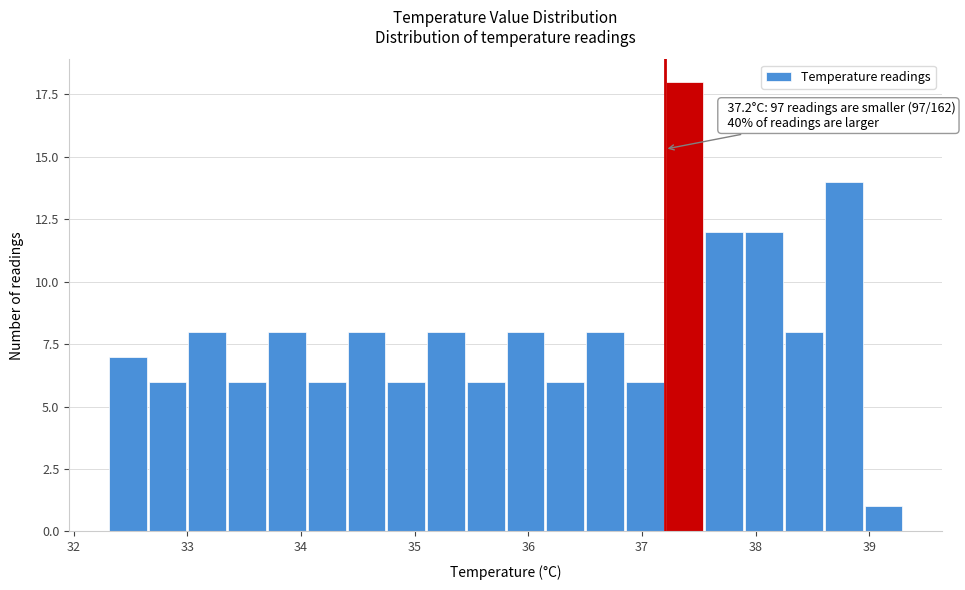

Read against the x-axis, roughly where is the centre of the tallest bar?

37.4